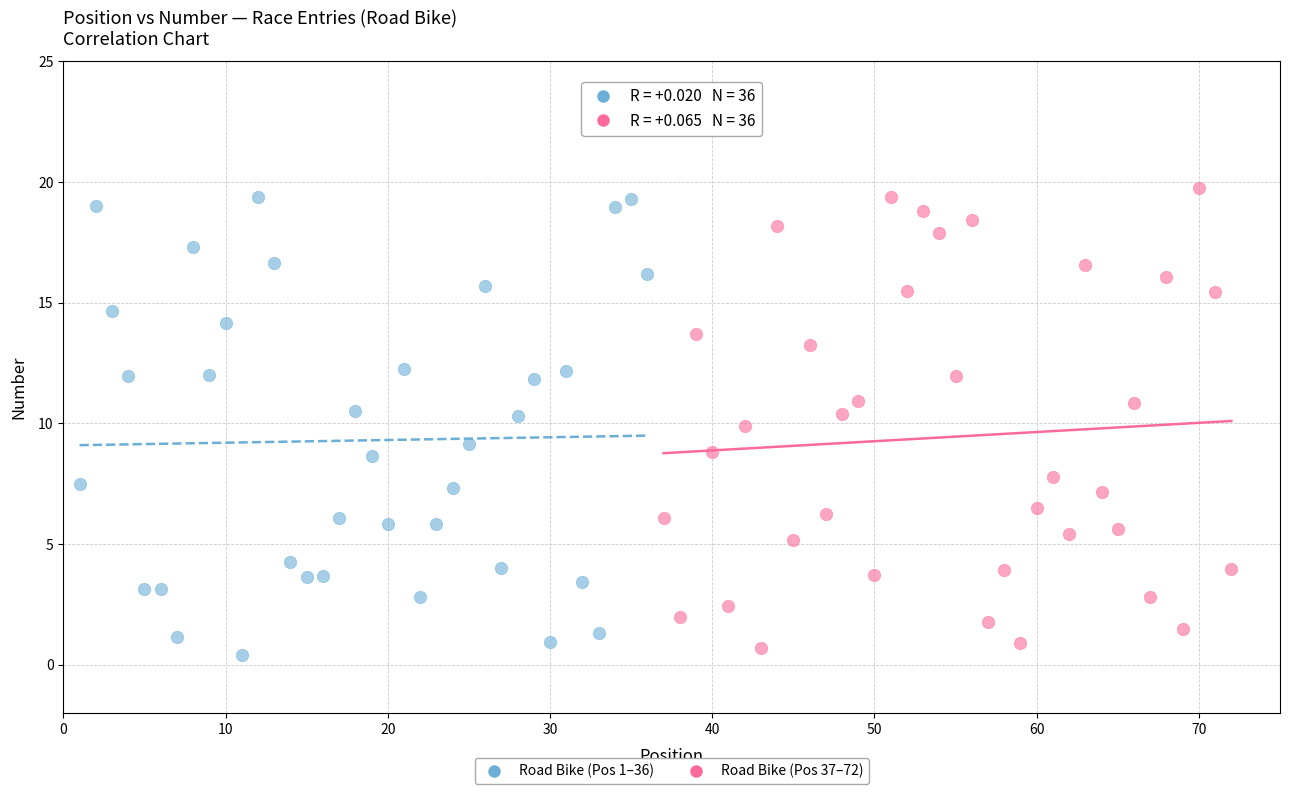

What are all the series names shown in the legend?

Road Bike (Pos 1–36), Road Bike (Pos 37–72)